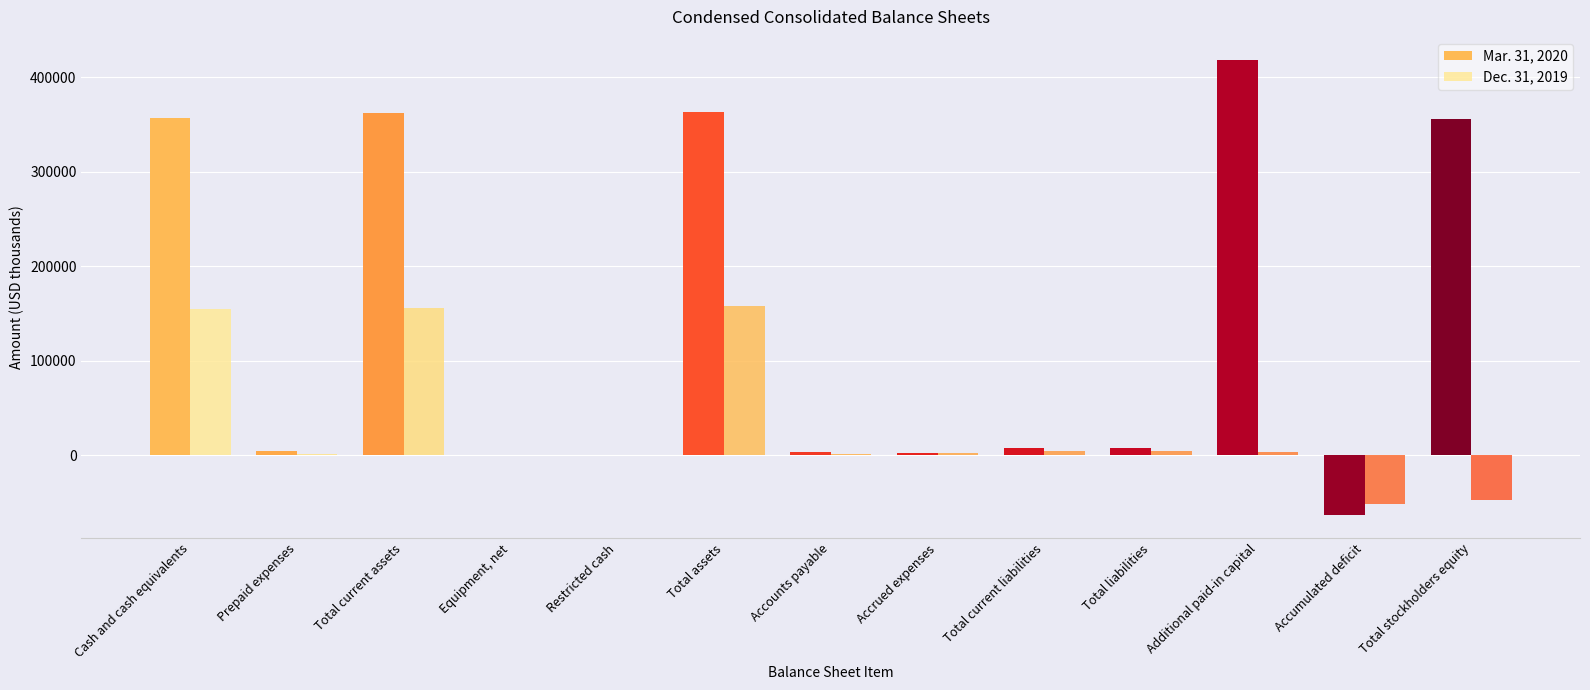

What are all the series names shown in the legend?

Mar. 31, 2020, Dec. 31, 2019